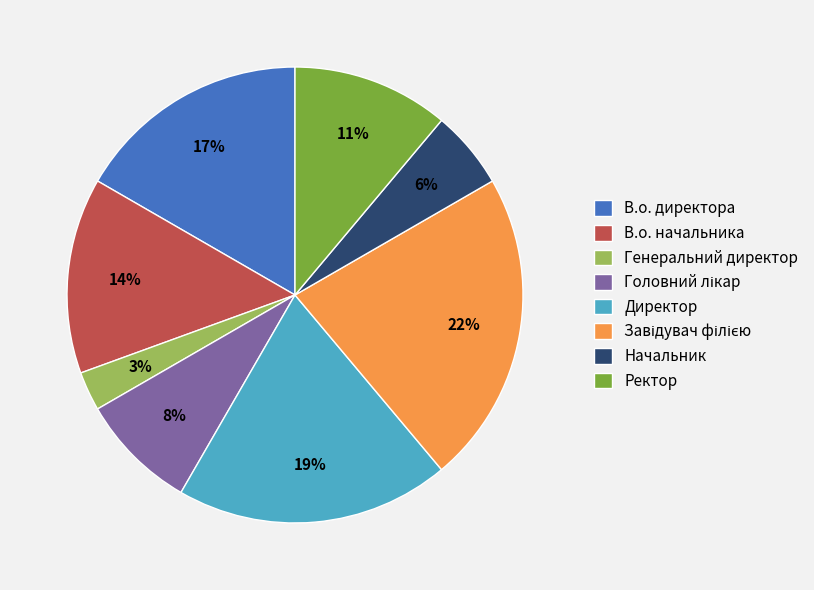

Combined, do В.о. начальника and Ректор account for over 50%?

No